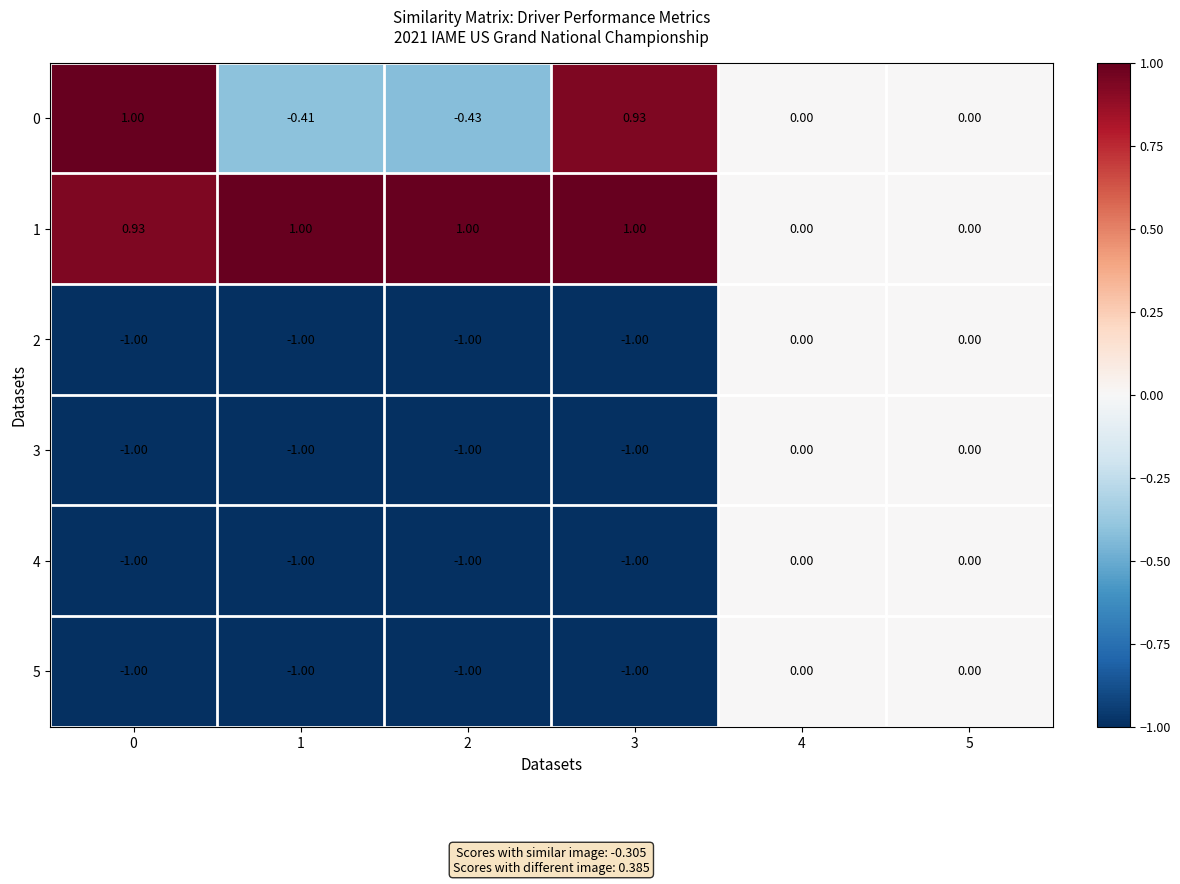

Is the value of 4 at 3 greater than the value of 2 at 5?

No